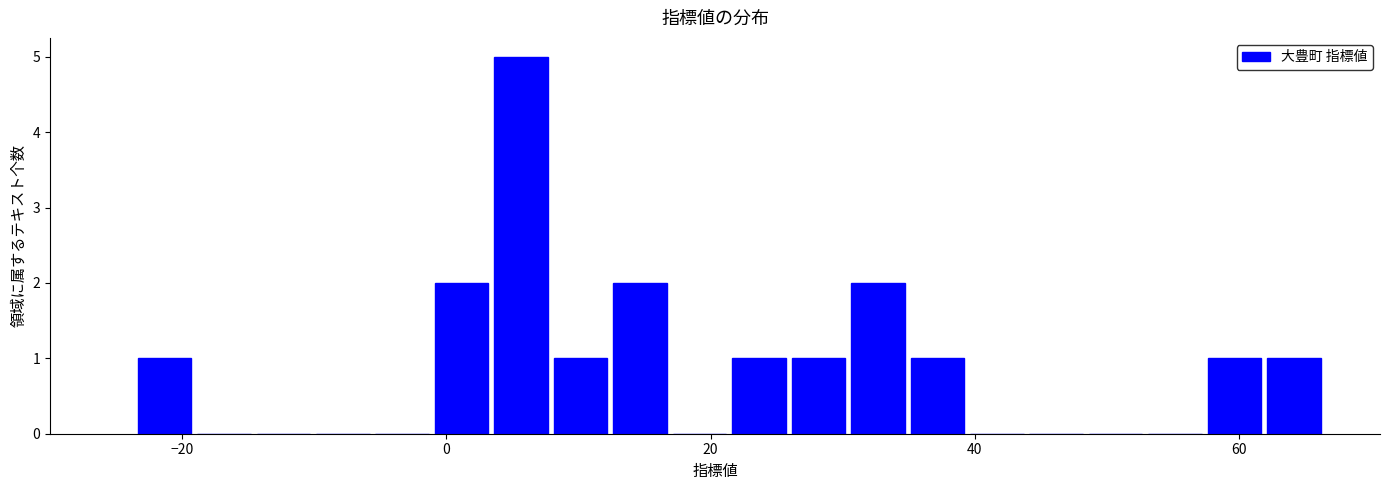

Read against the x-axis, roughly where is the centre of the tallest bar?

6